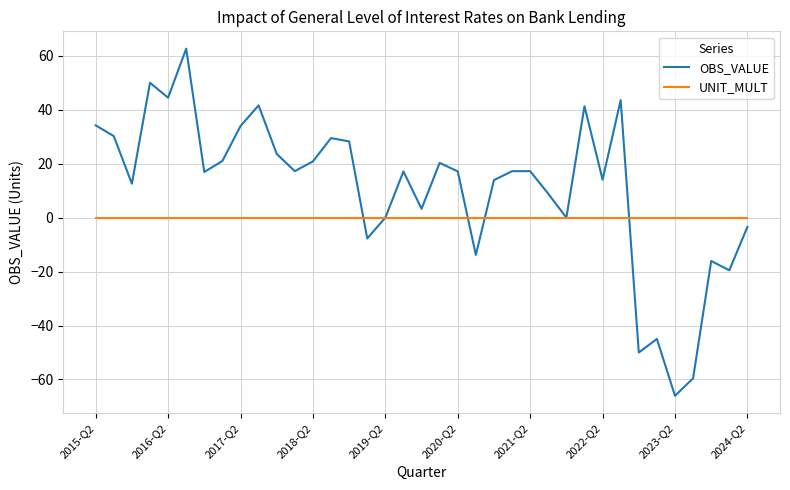

What is the greatest value displayed?

62.6